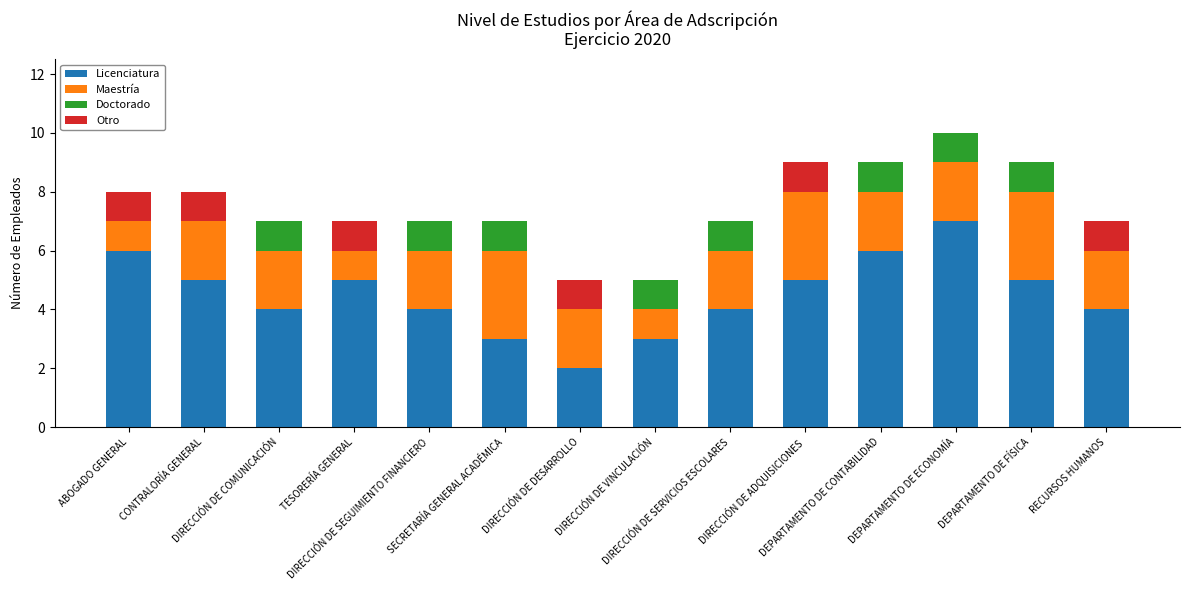

Where is Otro nearest to the value 0?

DIRECCIÓN DE COMUNICACIÓN